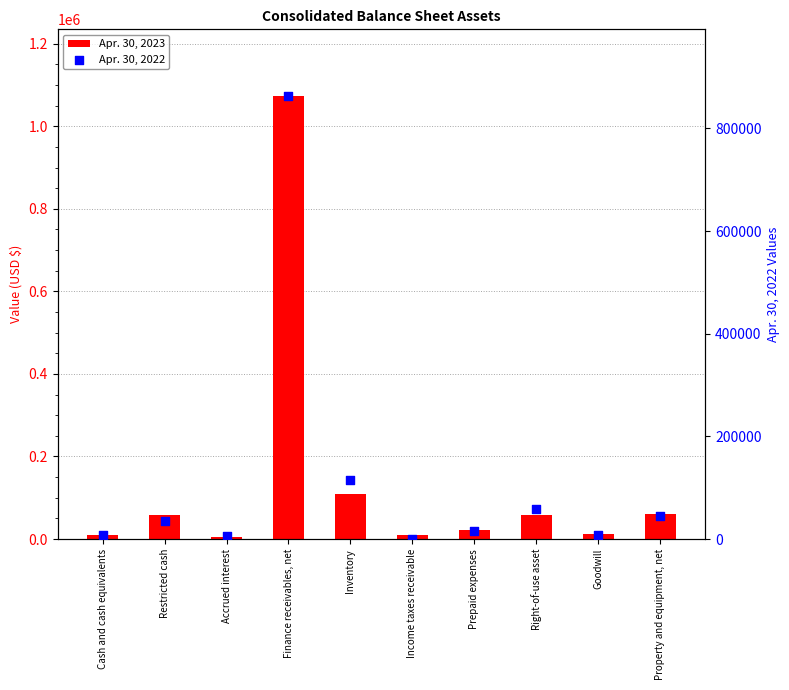

Which series contains the highest Y value?

Apr. 30, 2023